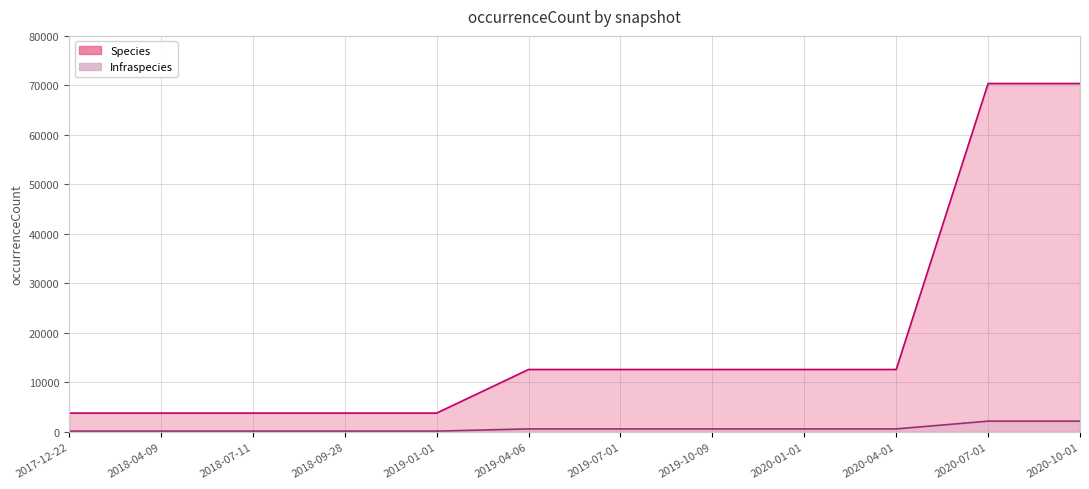

Reading left to right, list all the values displayed in this chart.

Species: 3818	3818	3818	3818	3818	12624	12624	12624	12624	12624	70381	70381
Infraspecies: 179	179	179	179	179	625	625	625	625	625	2189	2189